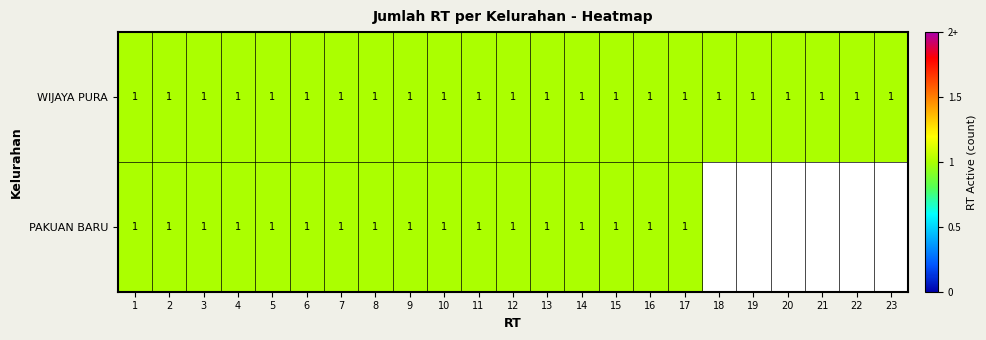

The WIJAYA PURA series shows 1 at 17. True or false?

True